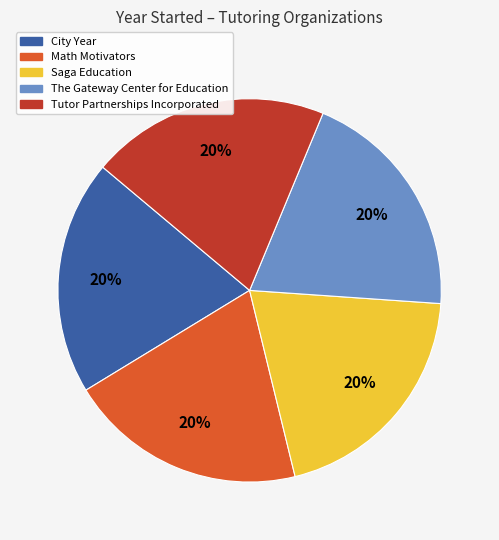

Is it true that The Gateway Center for Education is 31% of the pie?

False